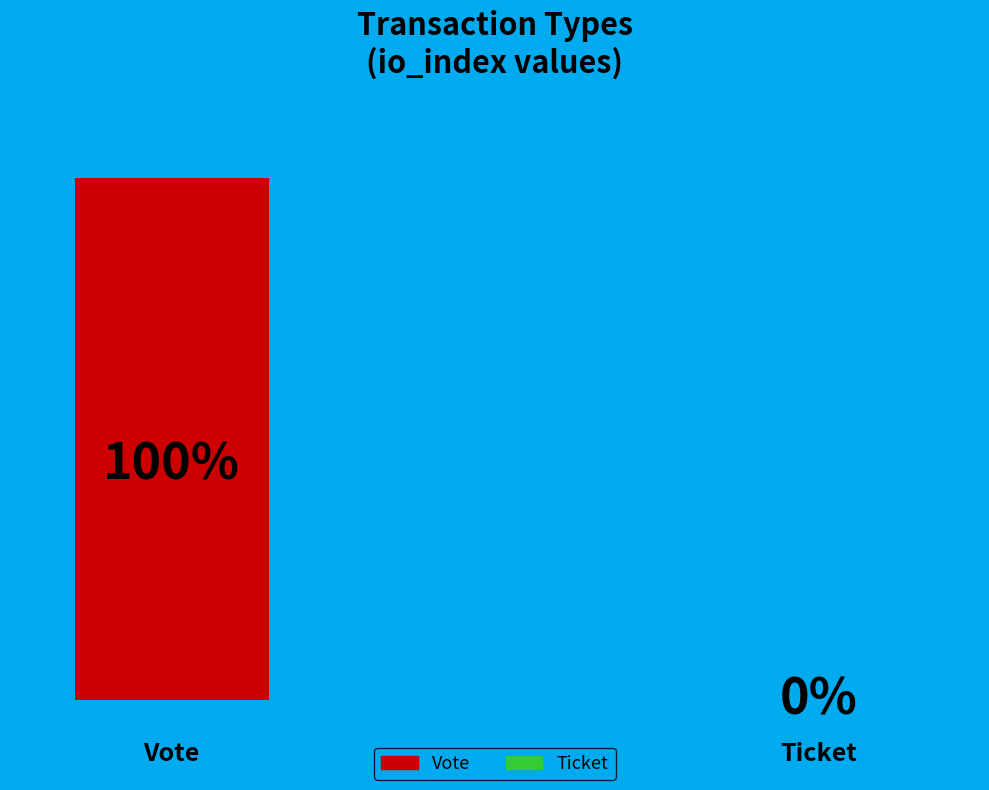

Is there any slice that represents more than half of the pie?

Yes